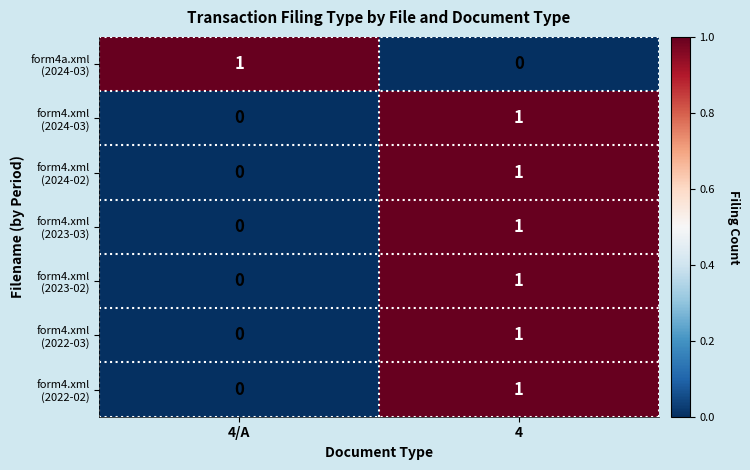

At which category is the sum across all series the highest?

4